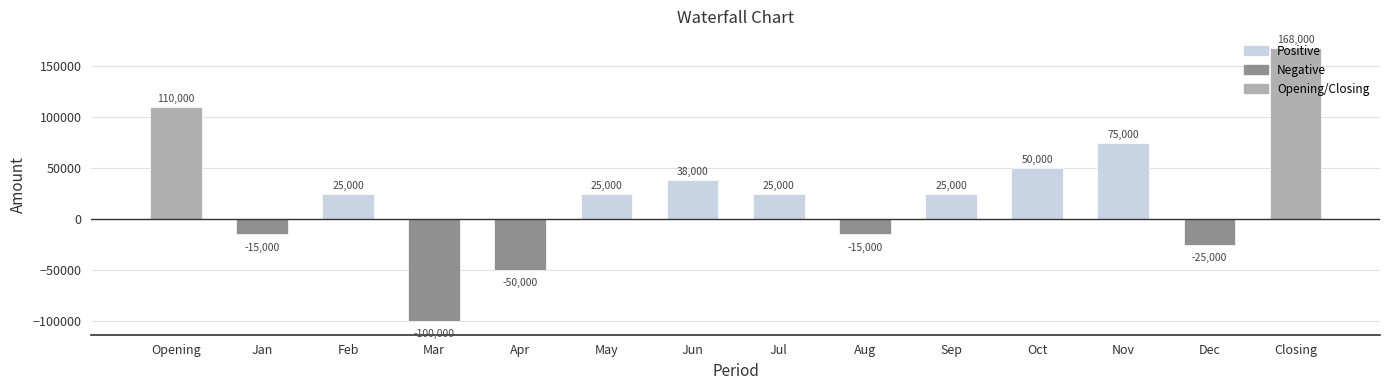

Between Aug and Closing, which is larger?

Closing